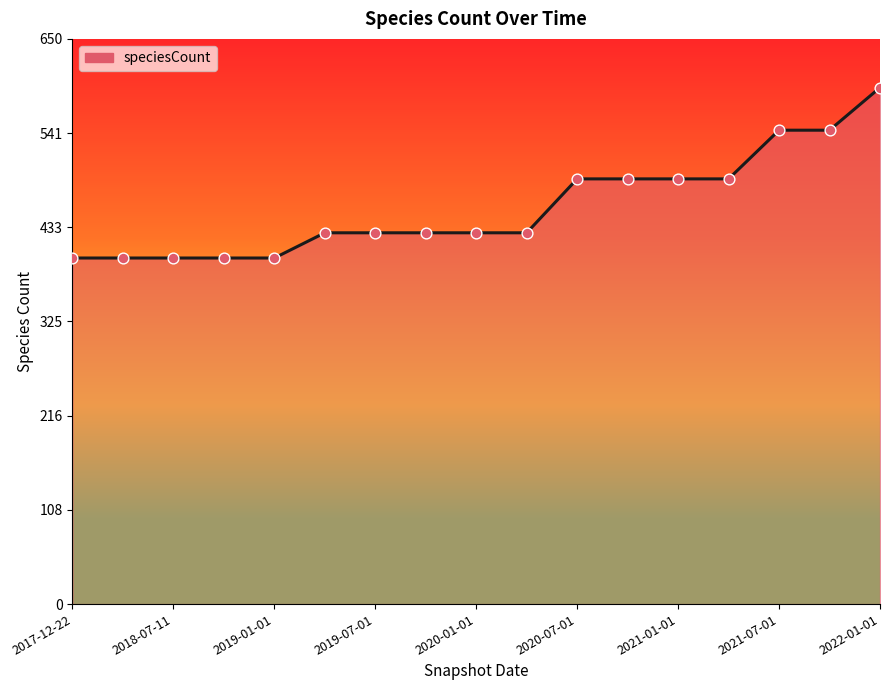

What is the greatest value displayed?

594